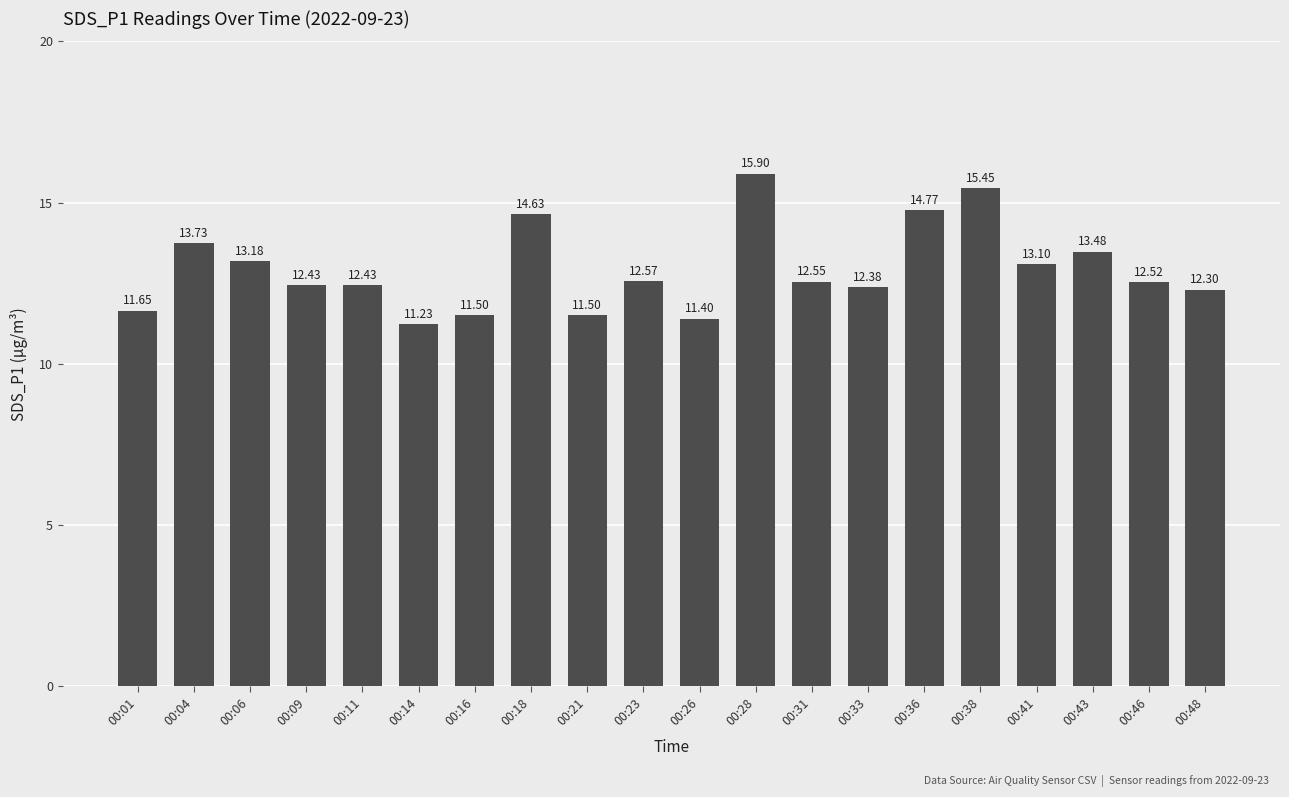

What is the maximum value shown in the chart?

15.9